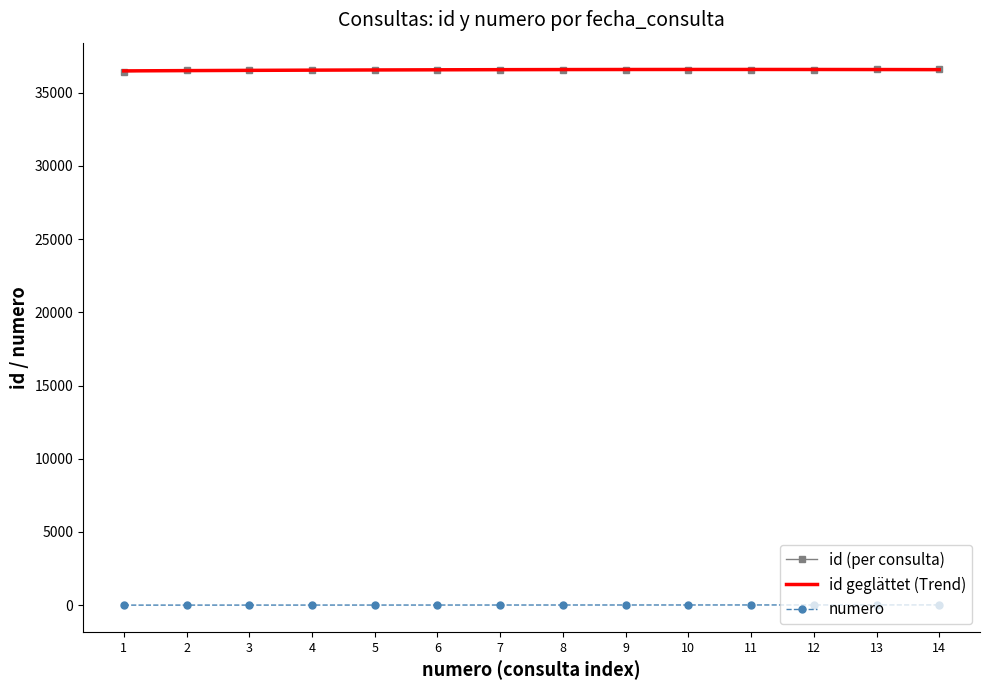

True or false: id geglättet (Trend) and numero intersect in this chart.

False